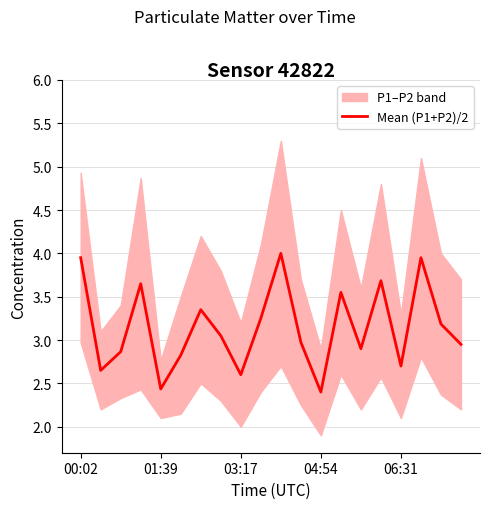

What is the difference between the values at 18 and 11?

0.2